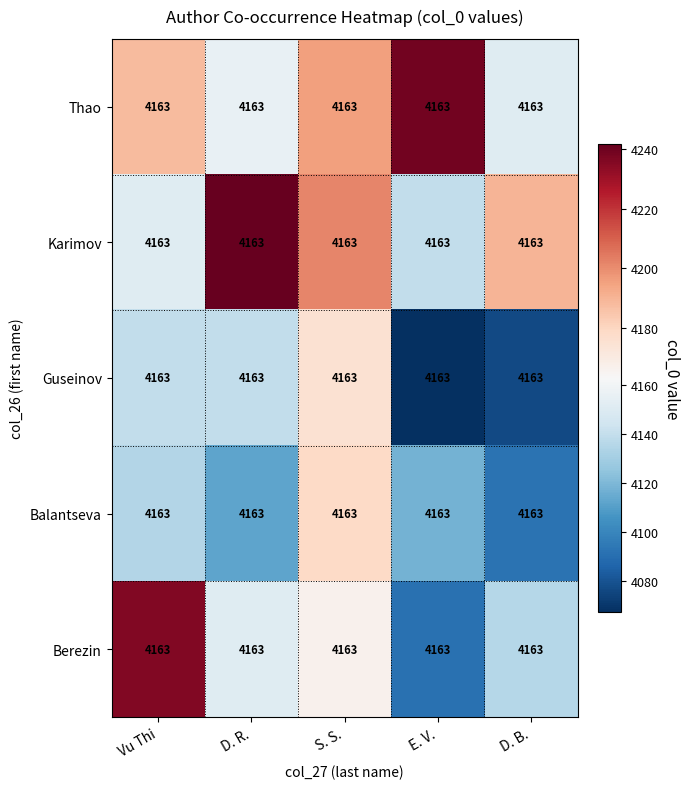

How many values in the Karimov series are below 4190?

2